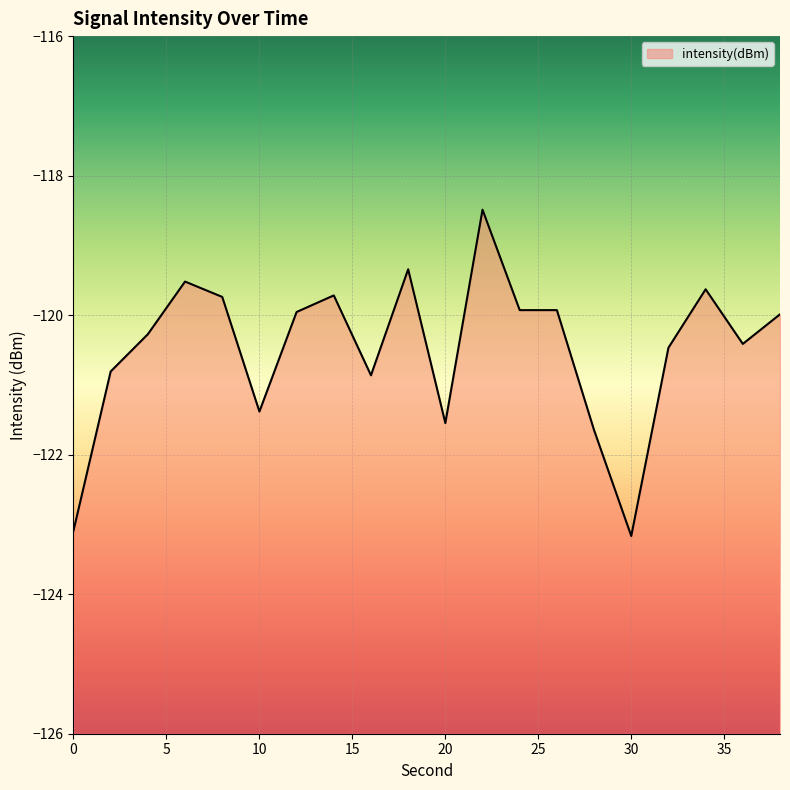

Reading left to right, what are all the values shown in this chart?

0=-123.1	2=-120.8	4=-120.3	6=-119.5	8=-119.7	10=-121.4	12=-120.0	14=-119.7	16=-120.9	18=-119.3	20=-121.5	22=-118.5	24=-119.9	26=-119.9	28=-121.6	30=-123.2	32=-120.5	34=-119.6	36=-120.4	38=-120.0